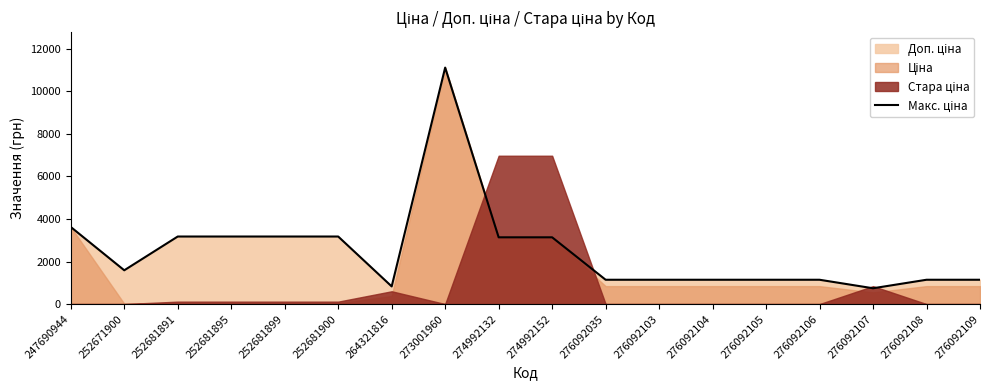

What is the sum of the values at 264321816 and 276092109?

1971.1